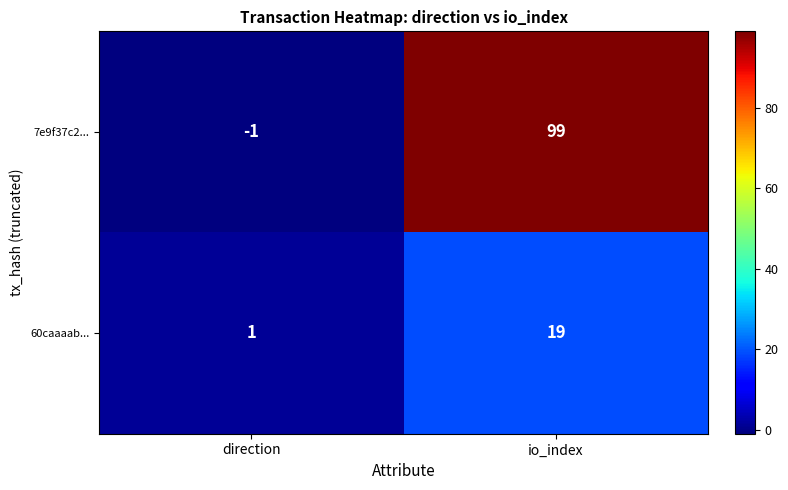

Which series has the largest total across all categories?

7e9f37c2...